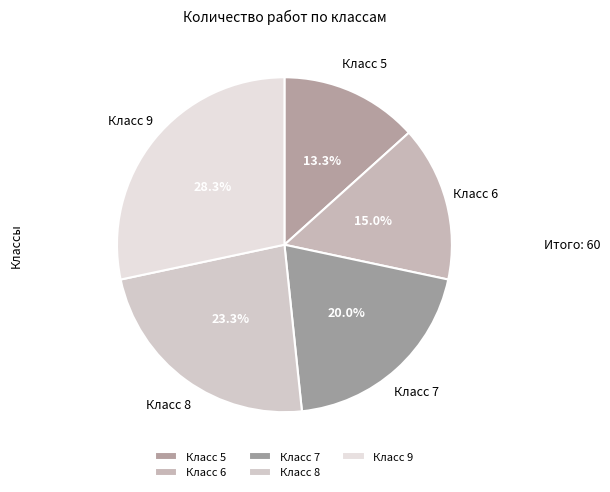

How many slices are in this pie chart?

5